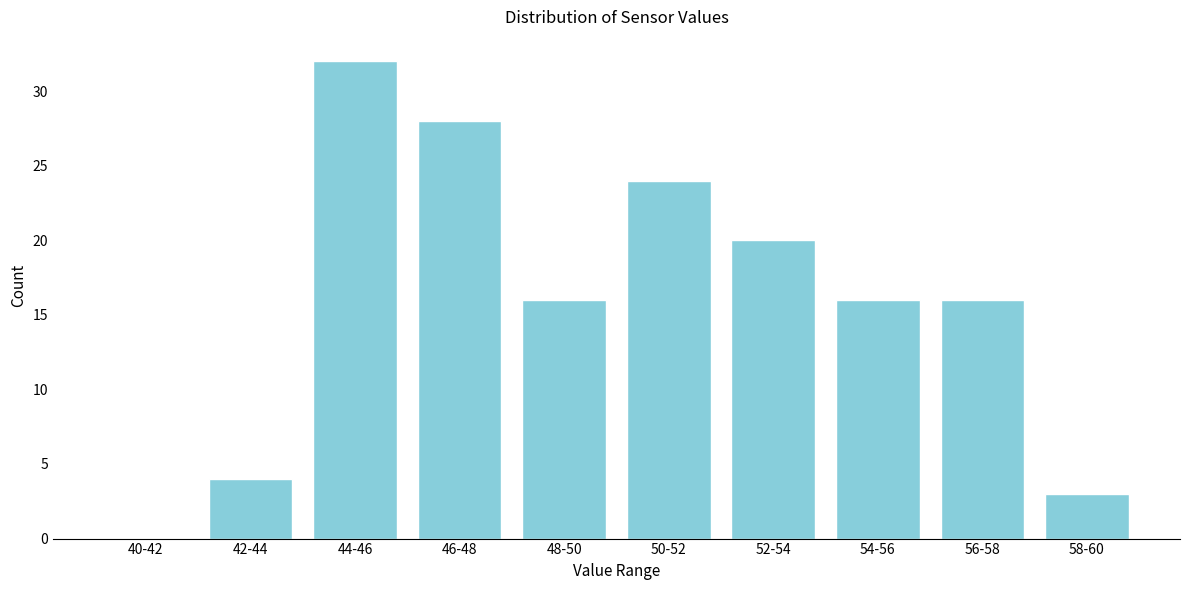

Reading left to right, extract all data points from this chart.

40-42=0	42-44=4	44-46=32	46-48=28	48-50=16	50-52=24	52-54=20	54-56=16	56-58=16	58-60=3